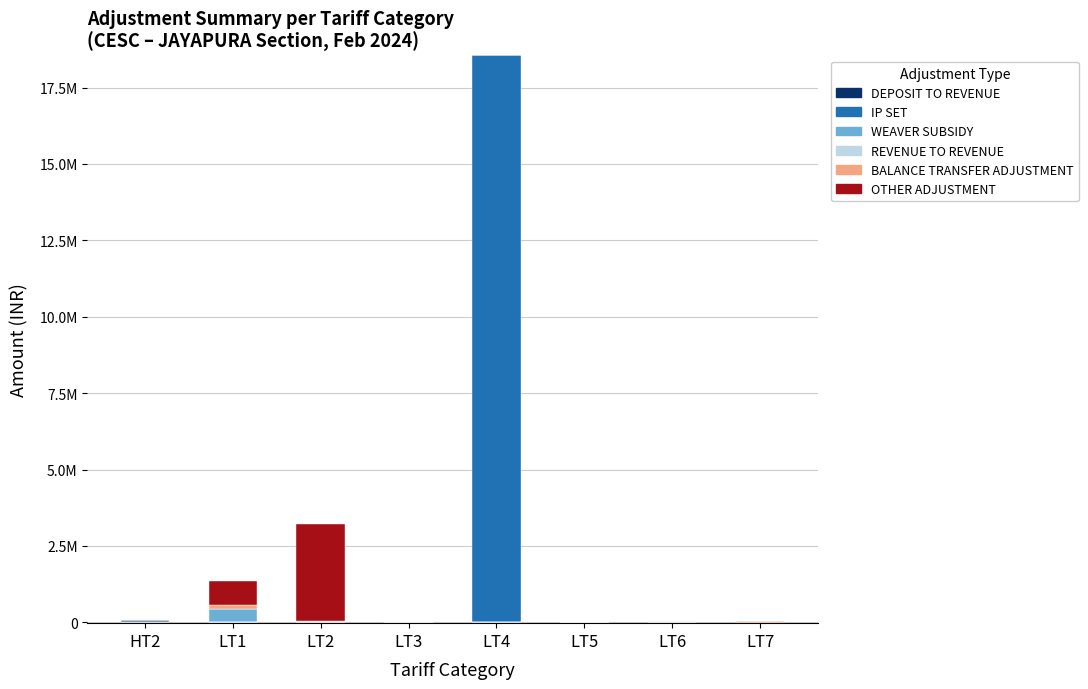

True or false: IP SET has a value of -11175230.0 at LT5.

False